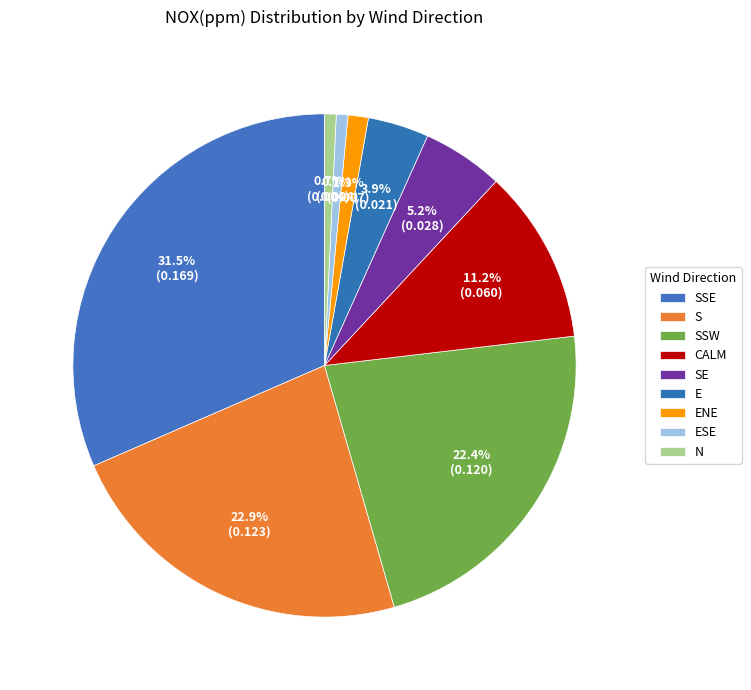

Which category has the smallest portion of the pie?

N